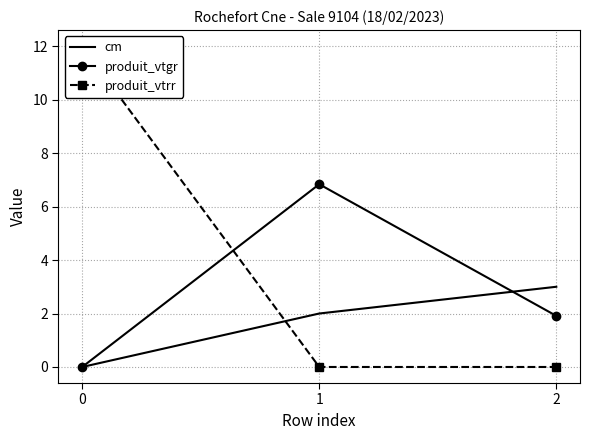

Rank the categories by produit_vtrr value from lowest to highest.

1, 2, 0